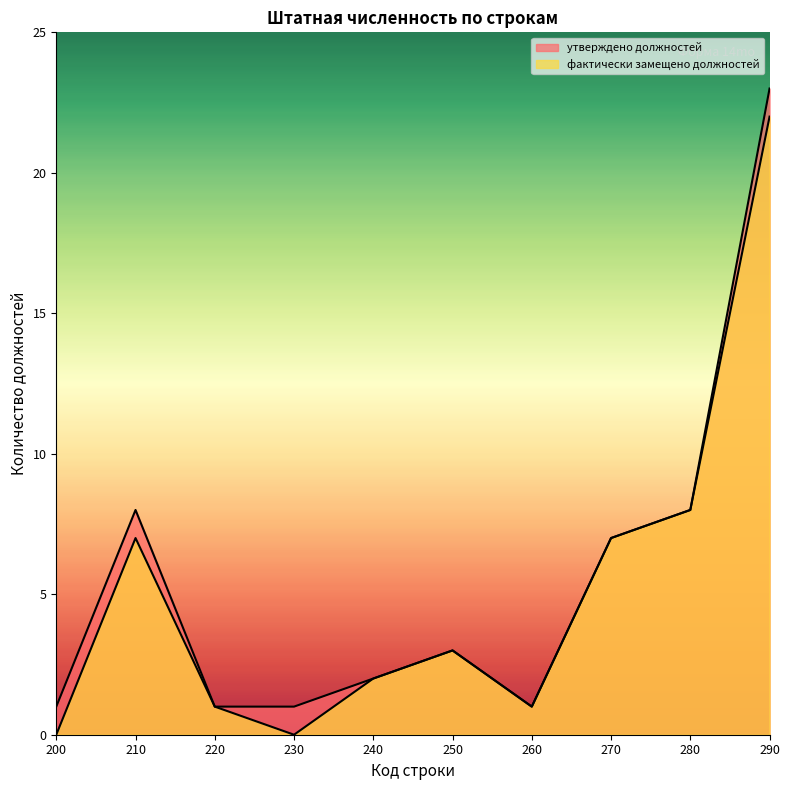

List the series in order of their peak value, highest first.

утверждено должностей, фактически замещено должностей